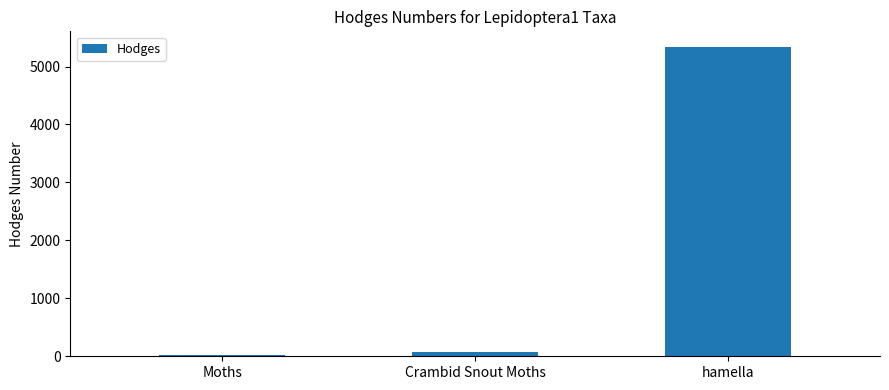

Which has a higher value, Moths or hamella?

hamella